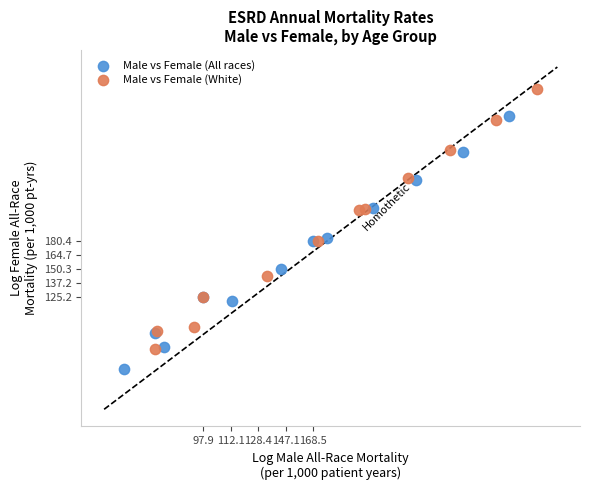

What are all the series names shown in the legend?

Male vs Female (All races), Male vs Female (White)